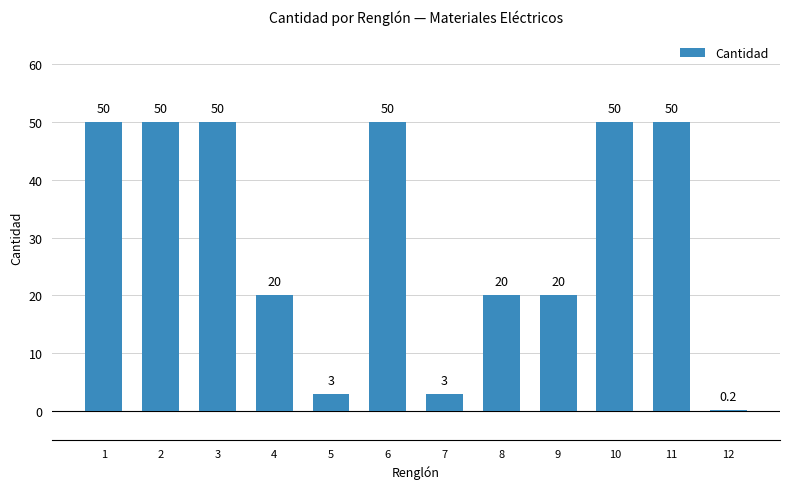

The value at 3 is 50.0. True or false?

True